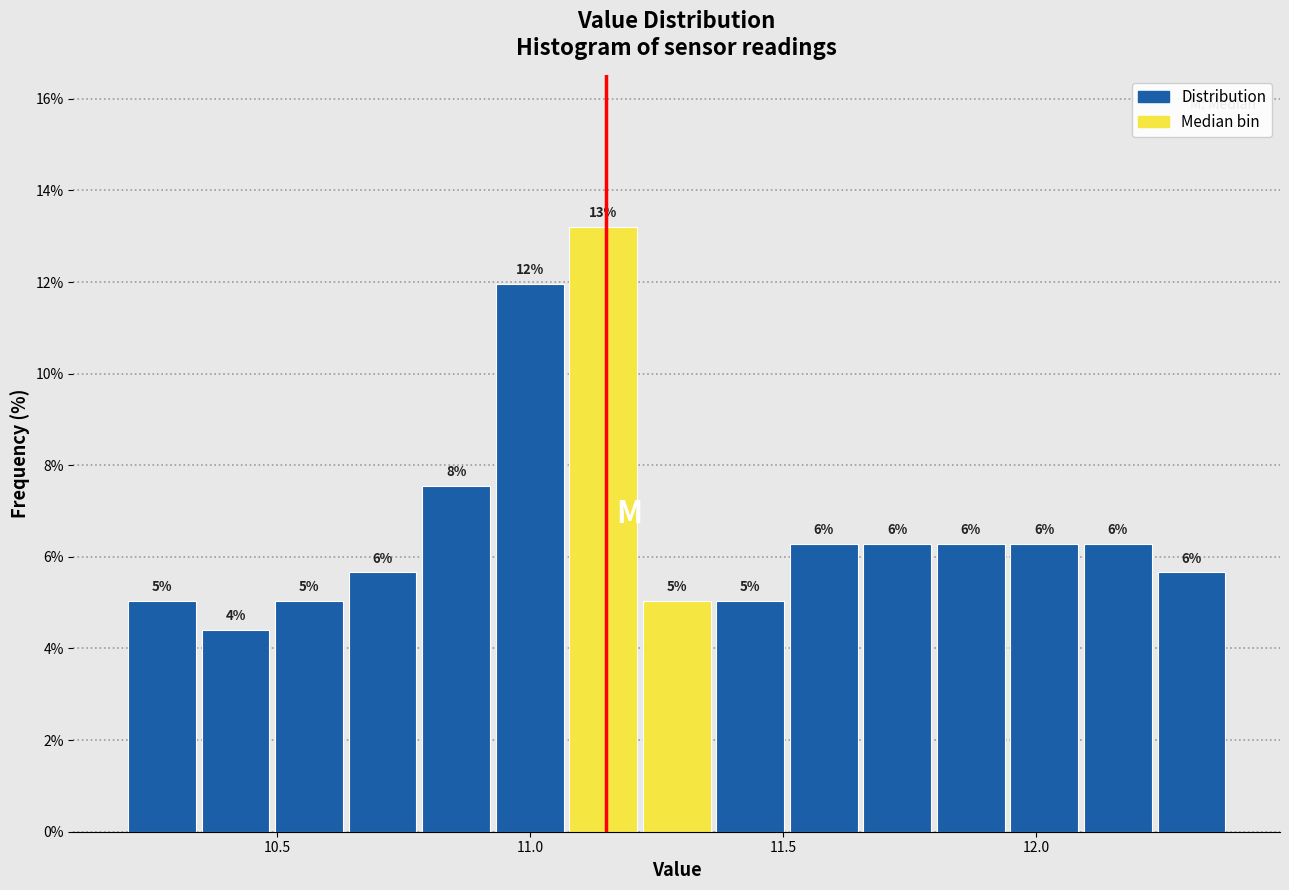

Read against the x-axis, roughly where is the centre of the tallest bar?

11.15